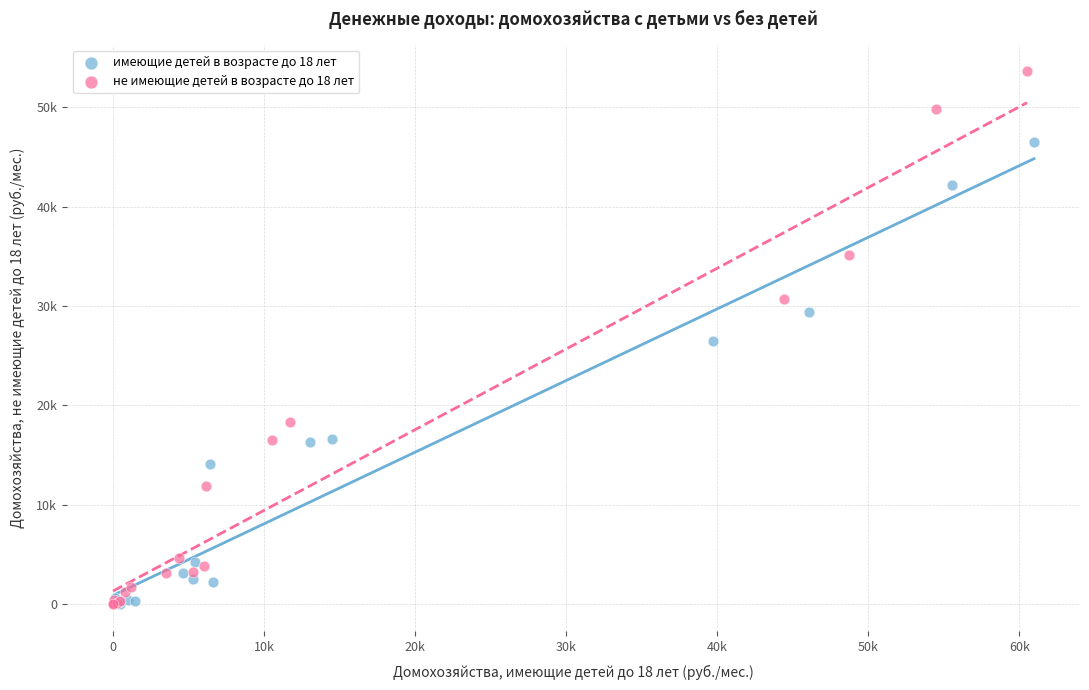

Which series has the largest Y range (max minus min)?

не имеющие детей в возрасте до 18 лет